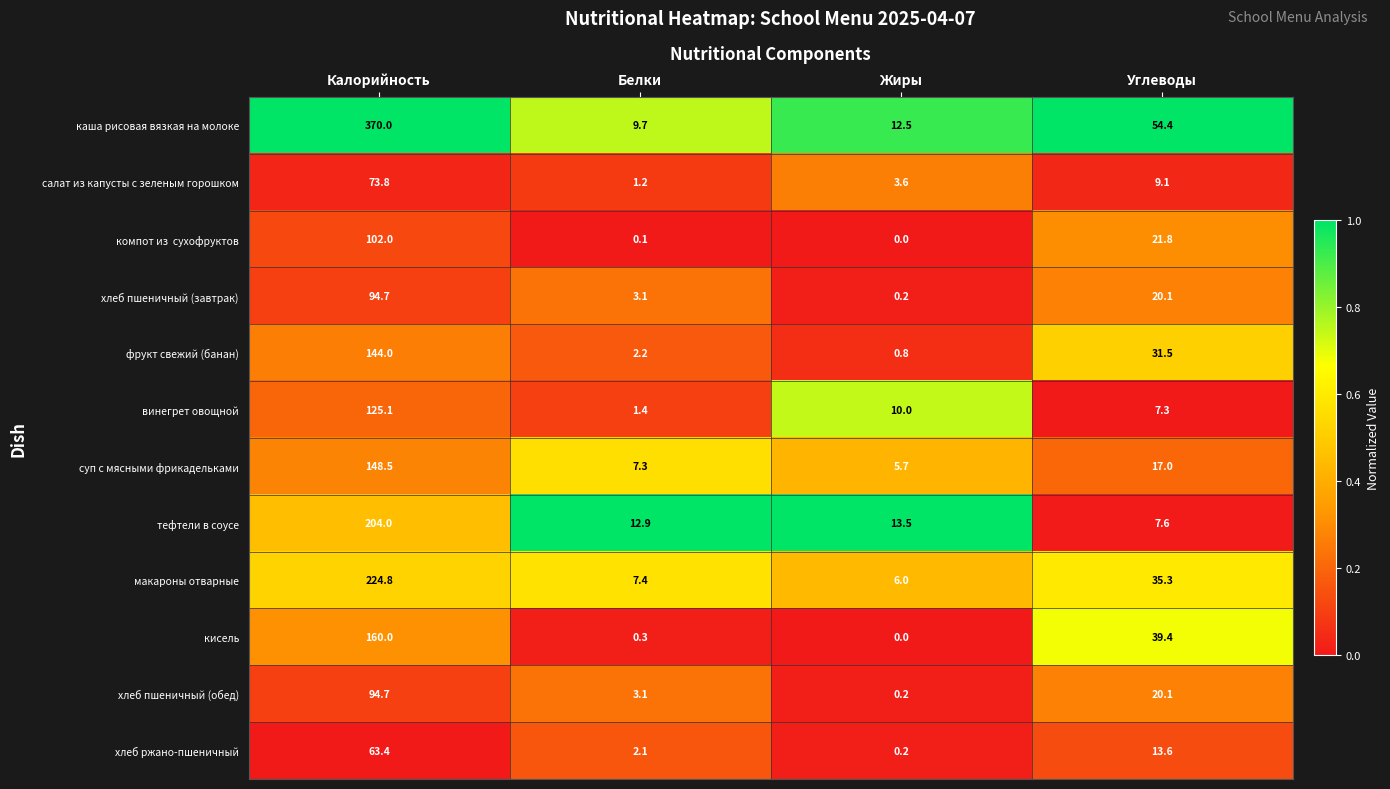

The value of хлеб ржано-пшеничный at Белки is 2.1. True or false?

True